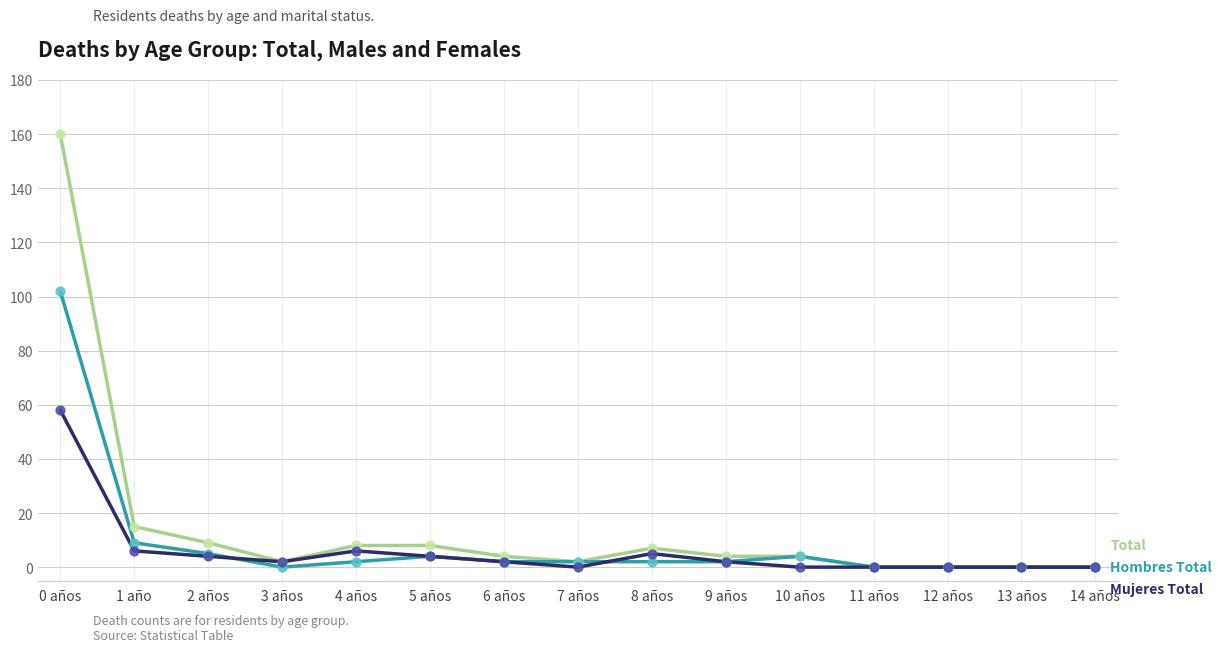

What is the greatest value displayed?

160